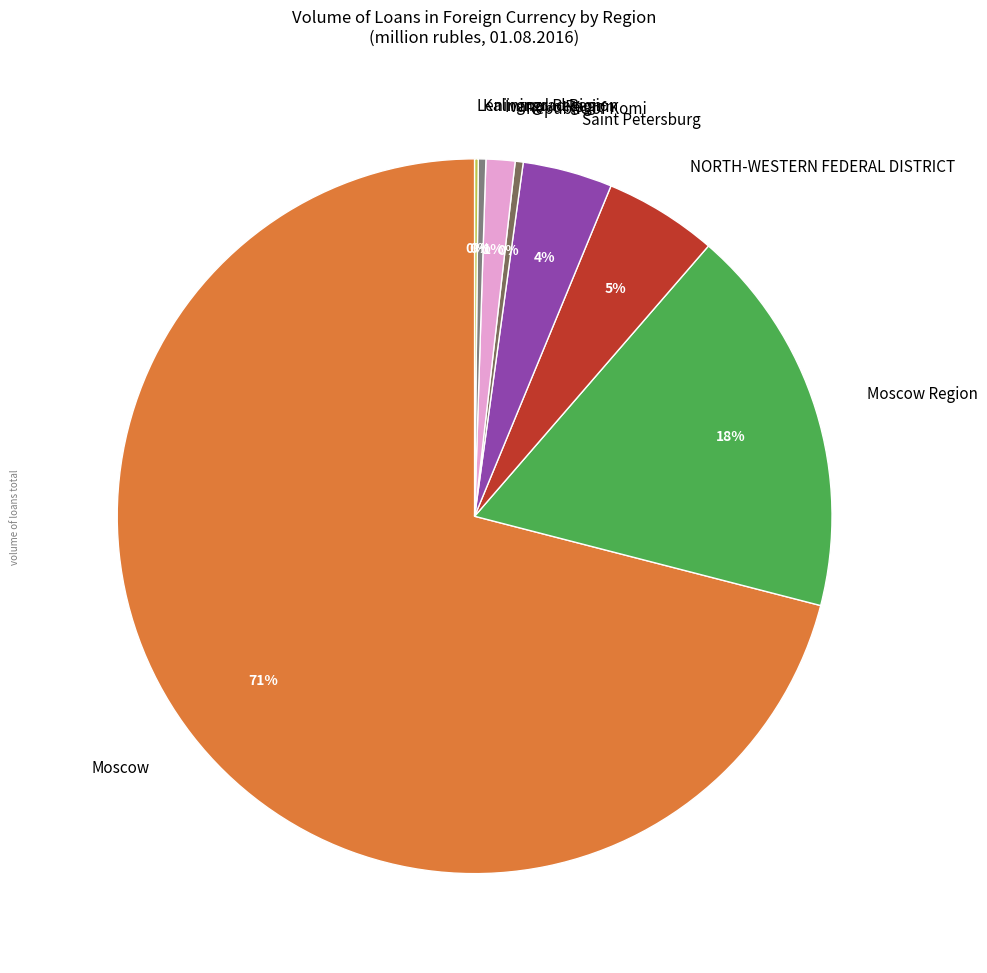

What percentage is the Moscow Region slice, to the nearest percent?

18%